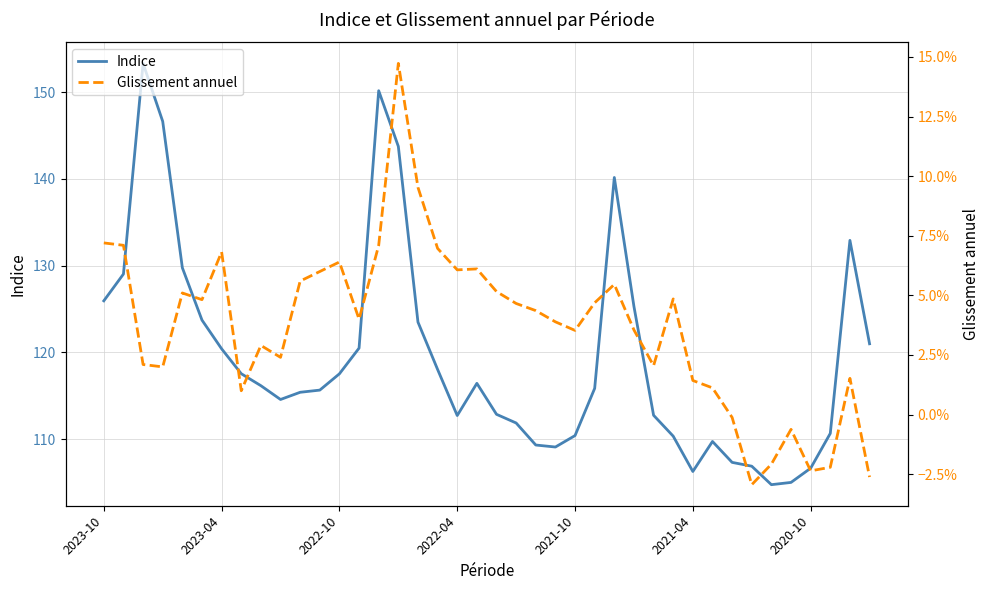

What is the difference between the maximum and minimum values in the Indice series?

48.6